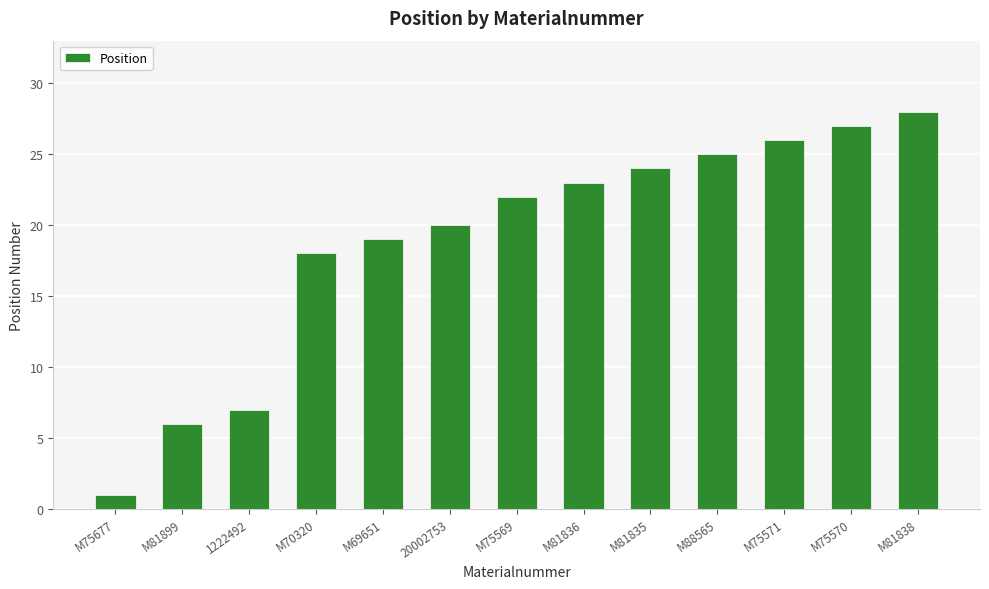

Are the bars grouped side by side (vs. stacked)?

No